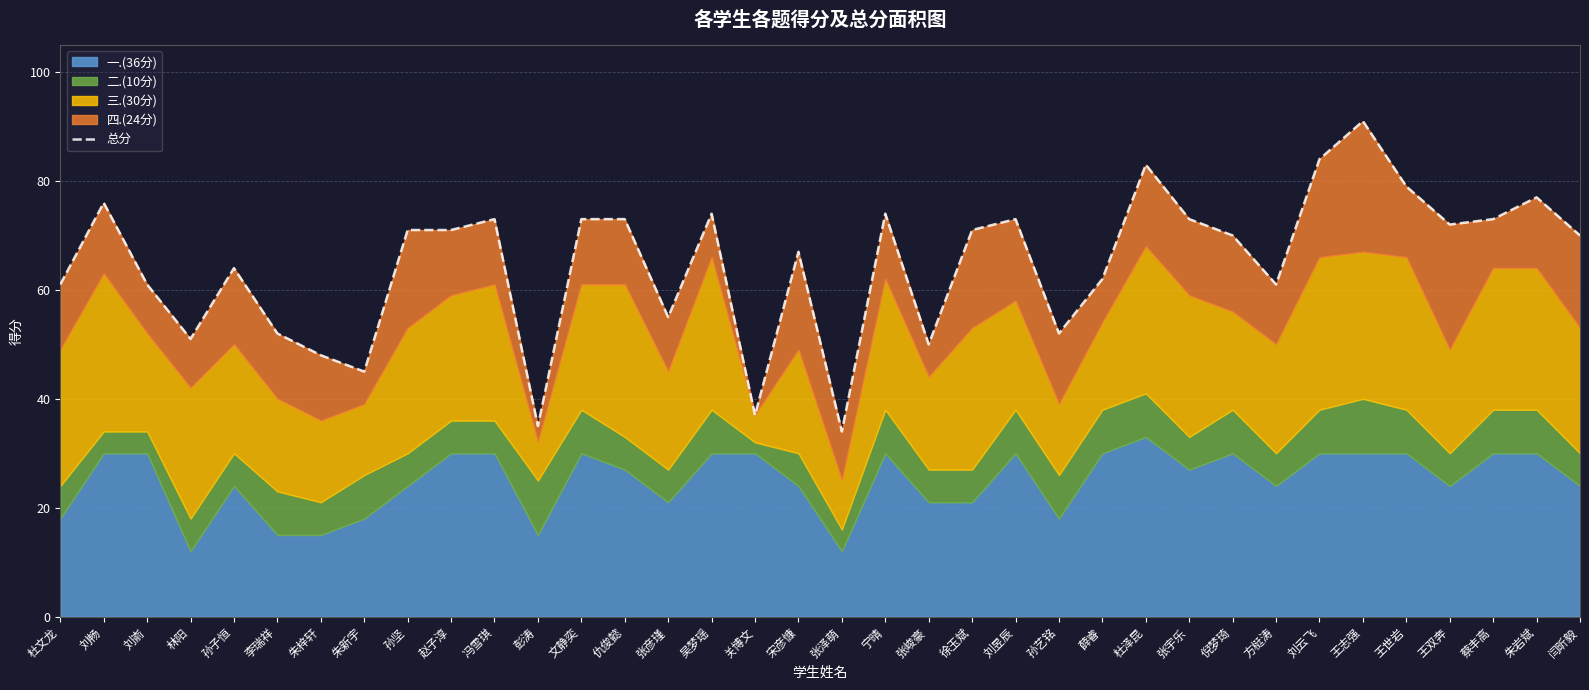

The chart shows a value of 77 at 张峻豪. True or false?

False